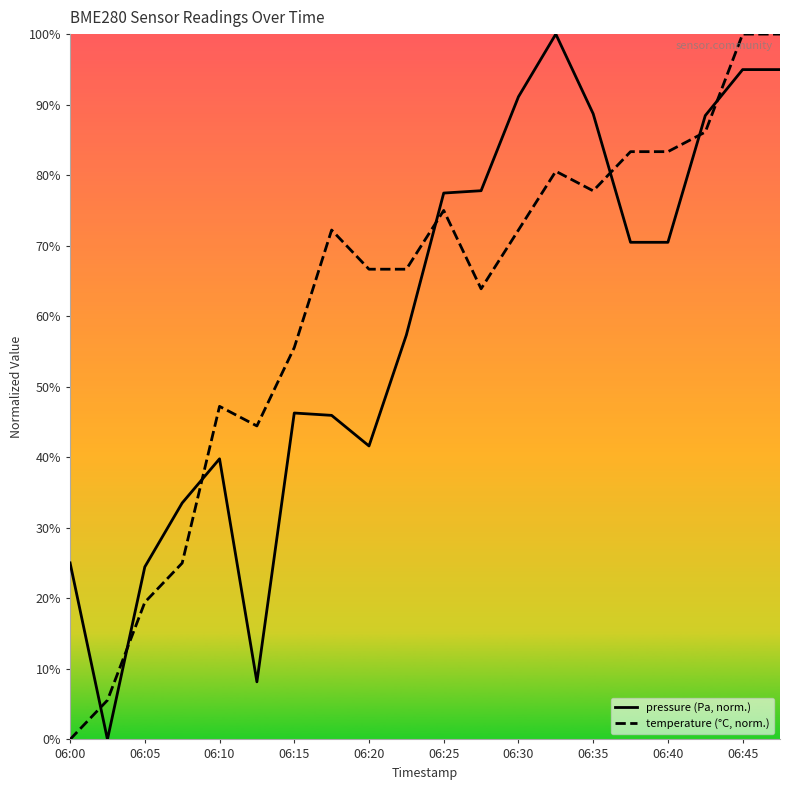

The pressure series shows 25.5 at 06:20. True or false?

False